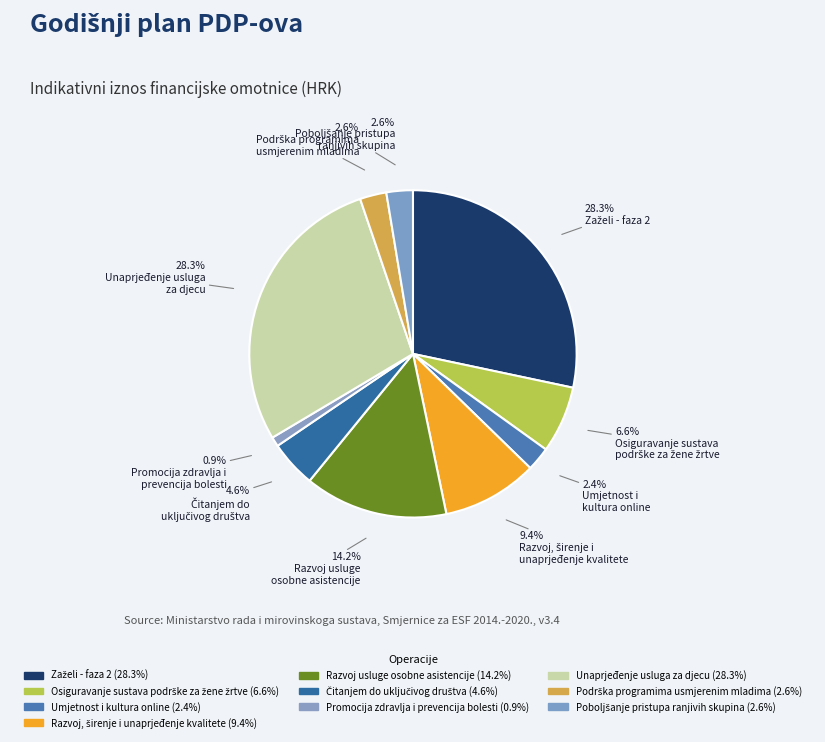

What percentage is the Zaželi - faza 2 slice, to the nearest percent?

28%